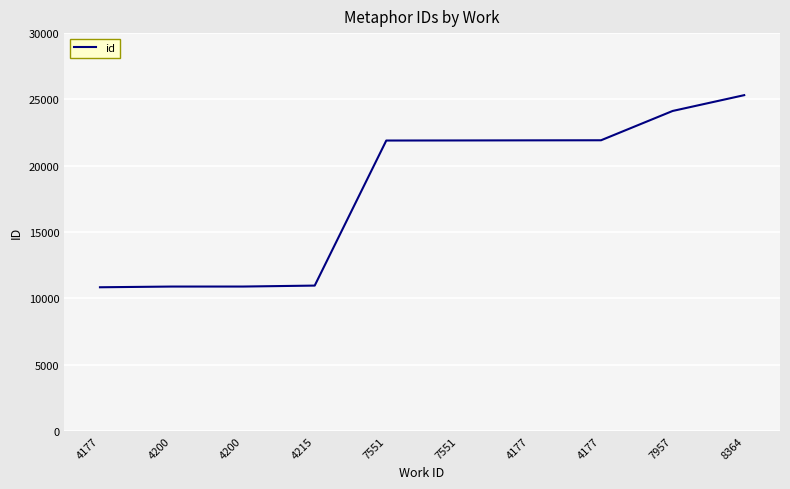

Is it true that the value at 7551 is 21907?

True